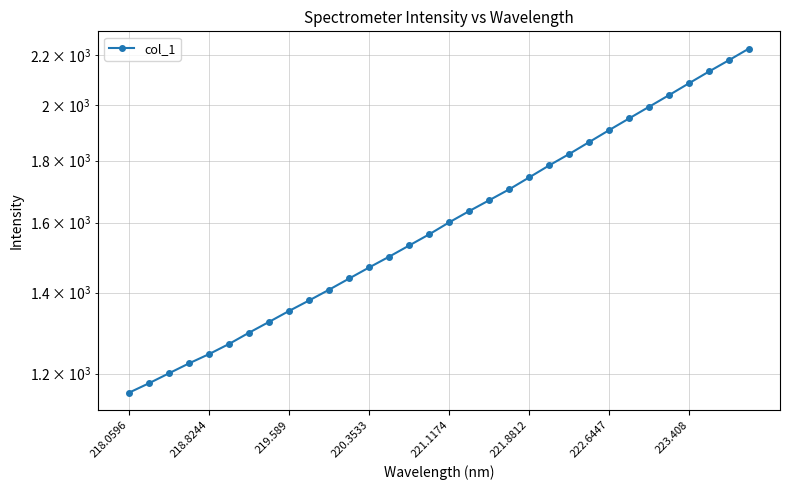

What is the sum of all values?

51889.9